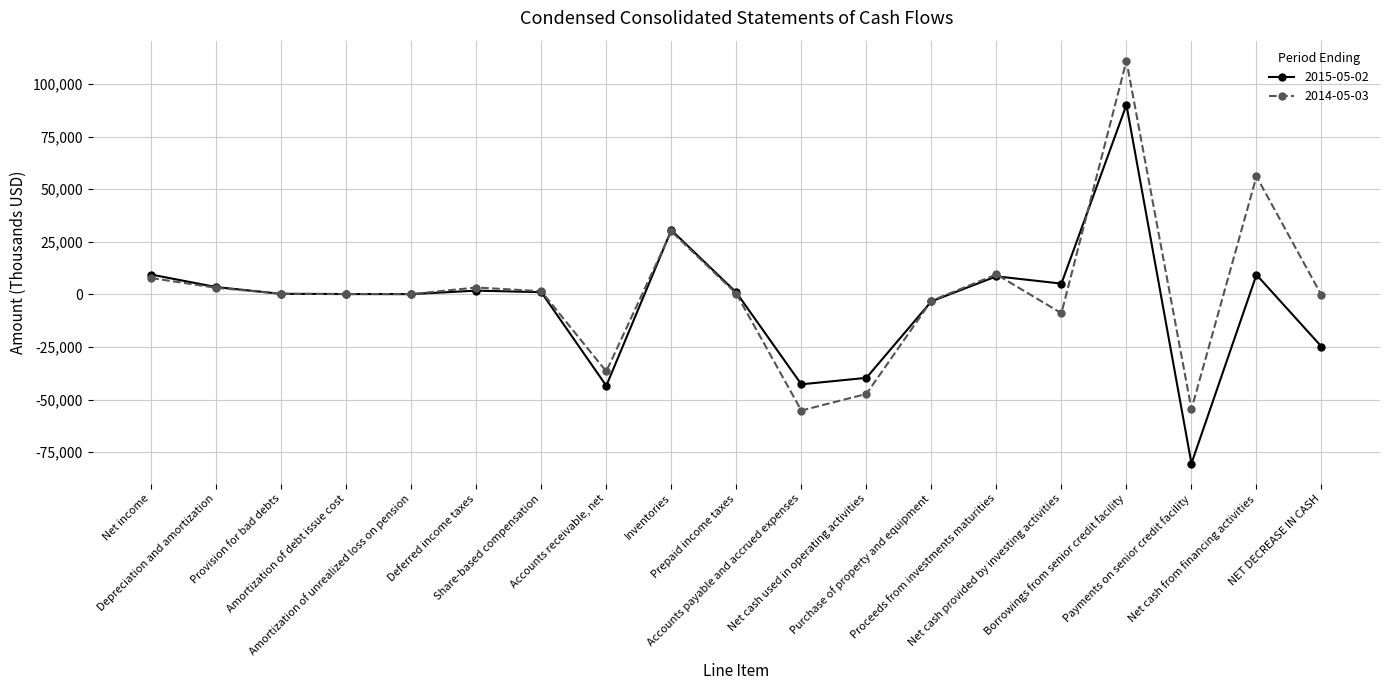

How many data points in 2015-05-02 are less than 908?

9